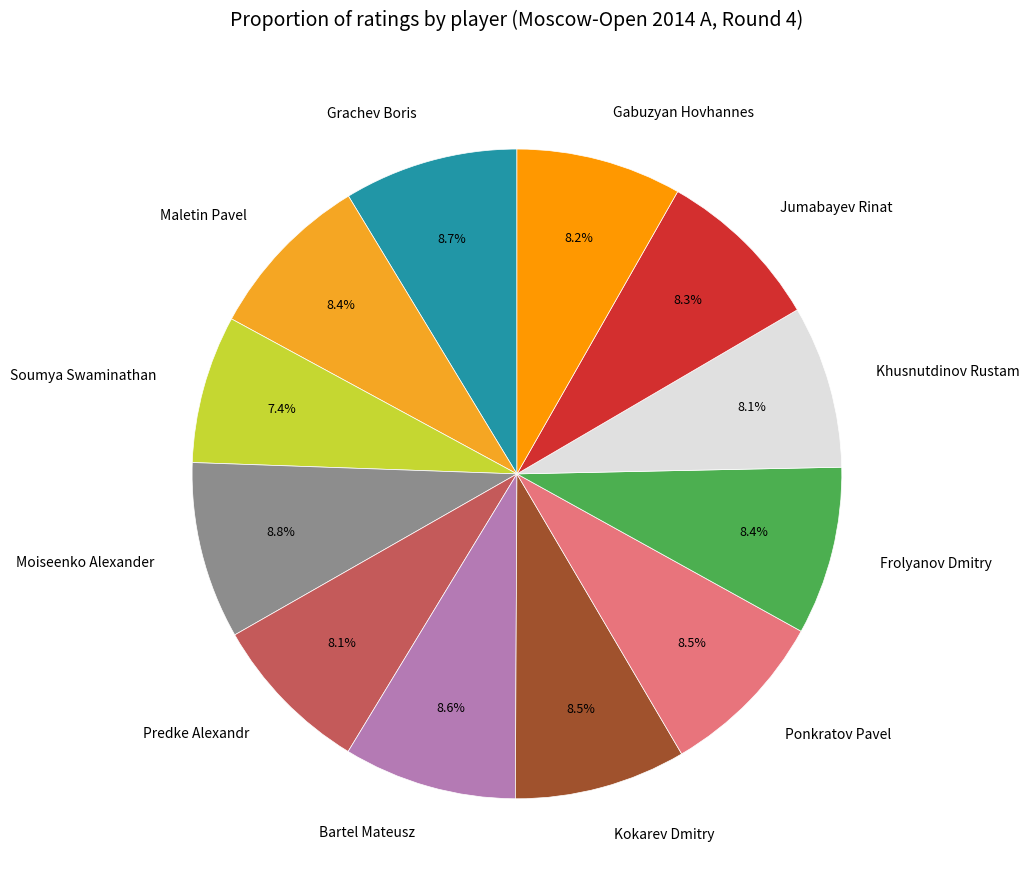

What is the ratio of the value at Predke Alexandr to the value at Maletin Pavel?

1.0